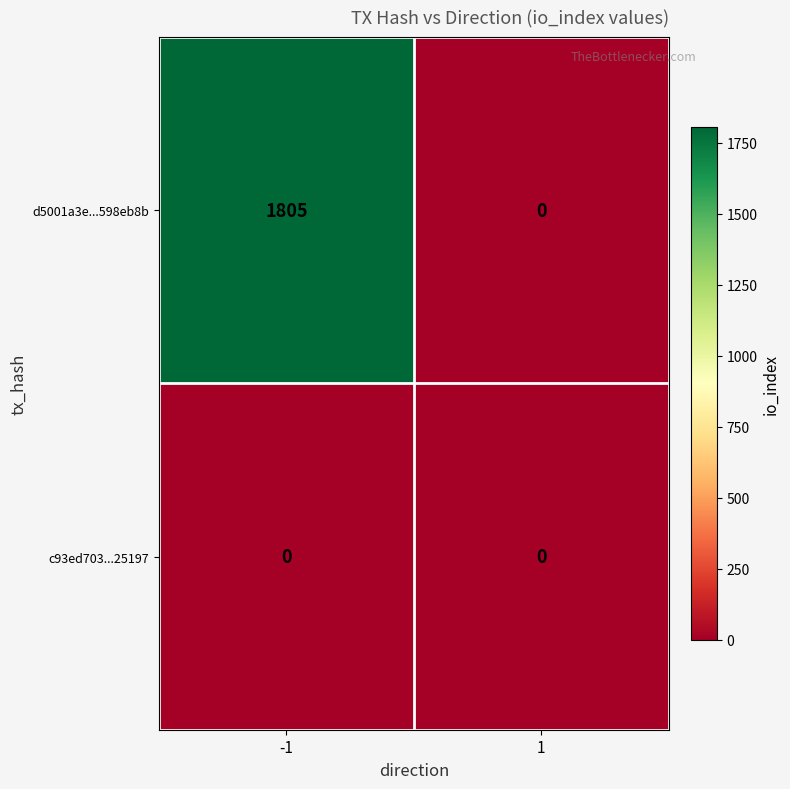

Reading left to right, list all the values displayed in this chart.

d5001a3e...598eb8b: 1805	0
c93ed703...25197: 0	0